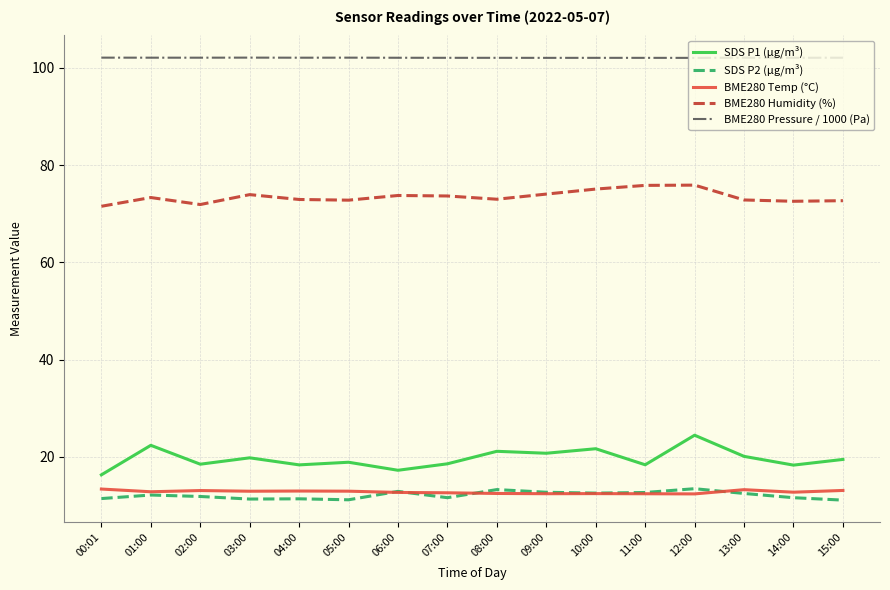

True or false: BME280 Pressure / 1000 (Pa) and BME280 Temp (°C) intersect in this chart.

False